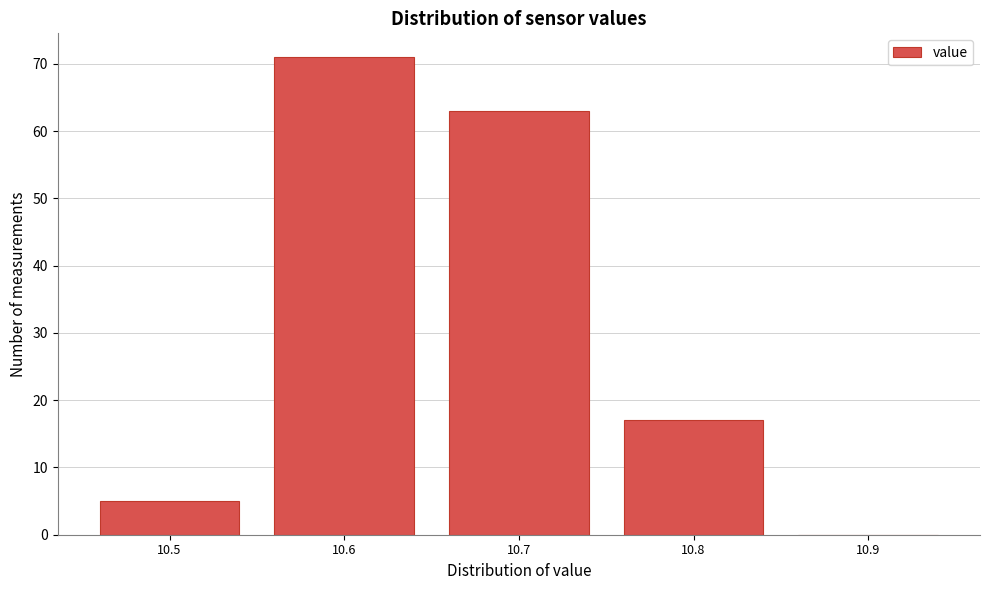

Reading right to left, extract all data points from this chart.

10.9=0	10.8=17	10.7=63	10.6=71	10.5=5